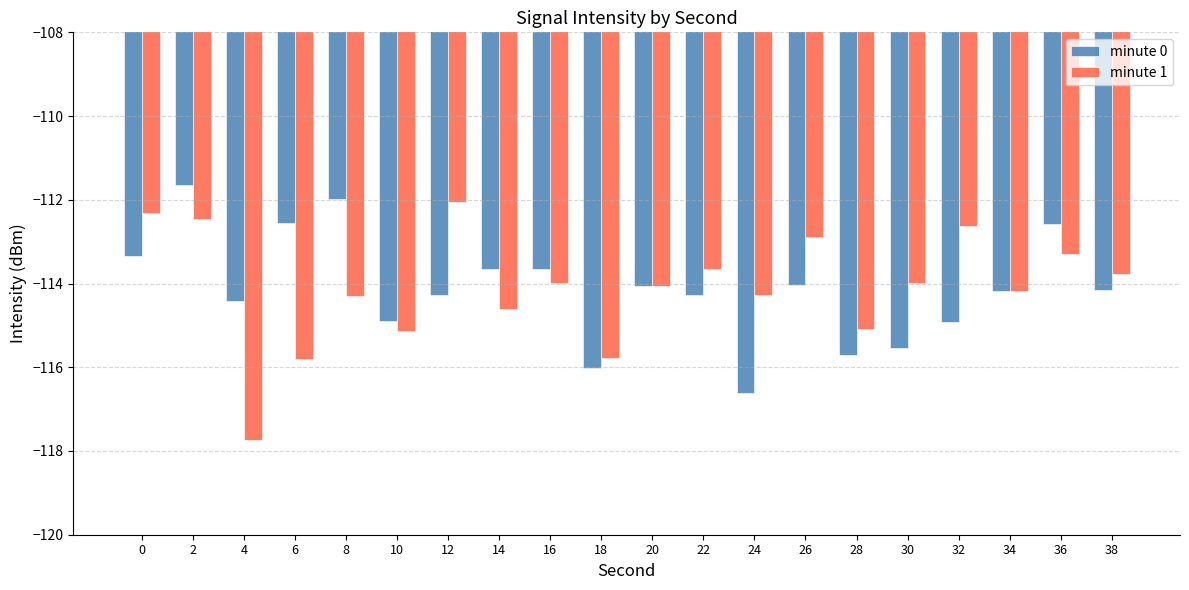

How many groups of bars are there?

20